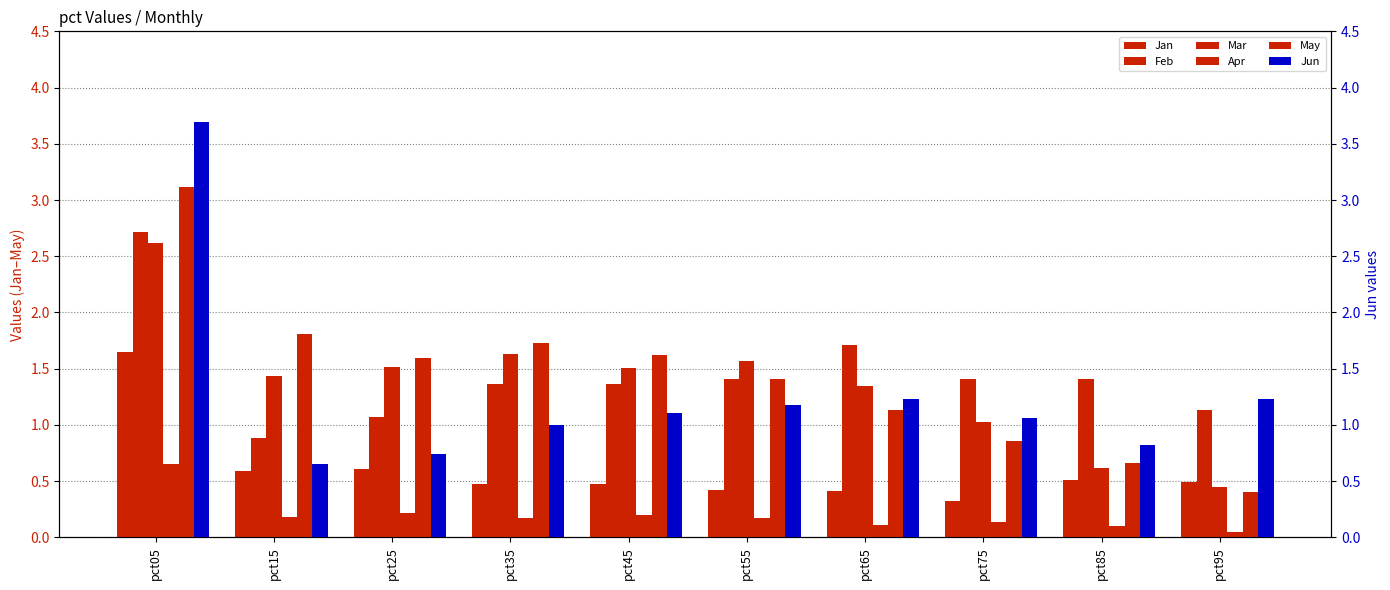

Is it true that May equals 1.6 at pct45?

True